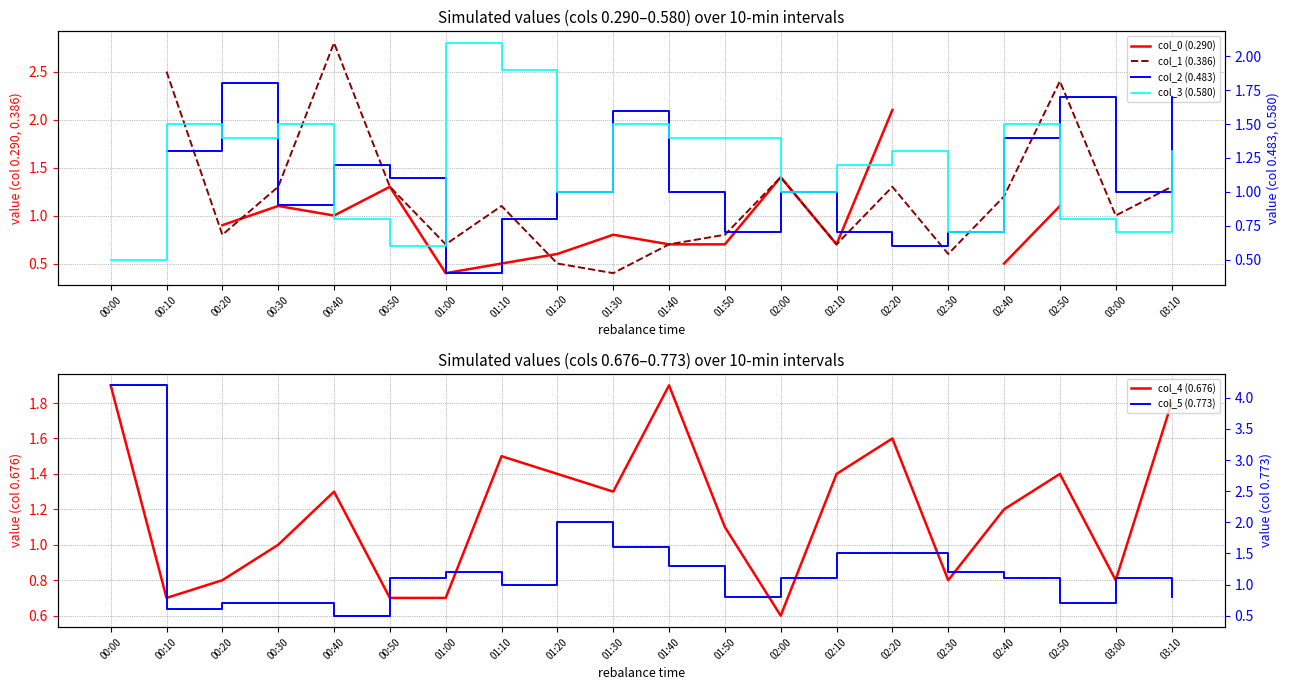

Which has a higher value, 01:00 or 02:00?

02:00